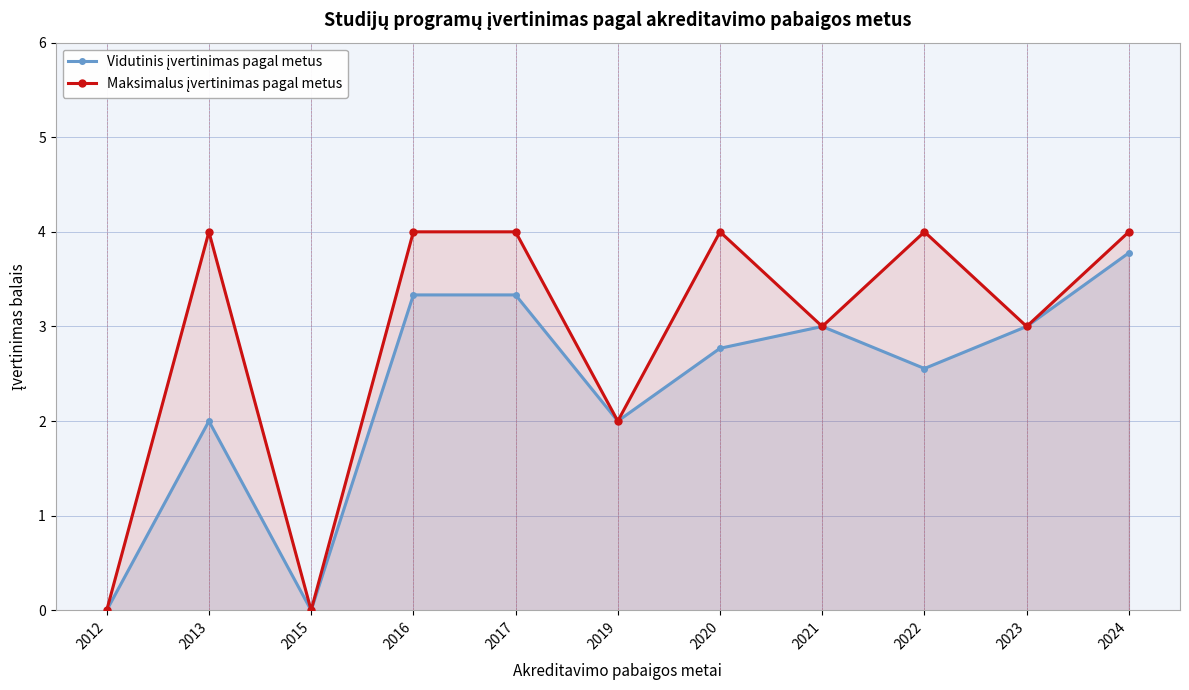

In Maksimalus įvertinimas pagal metus, how many points are higher than both neighbors (excluding endpoints)?

3